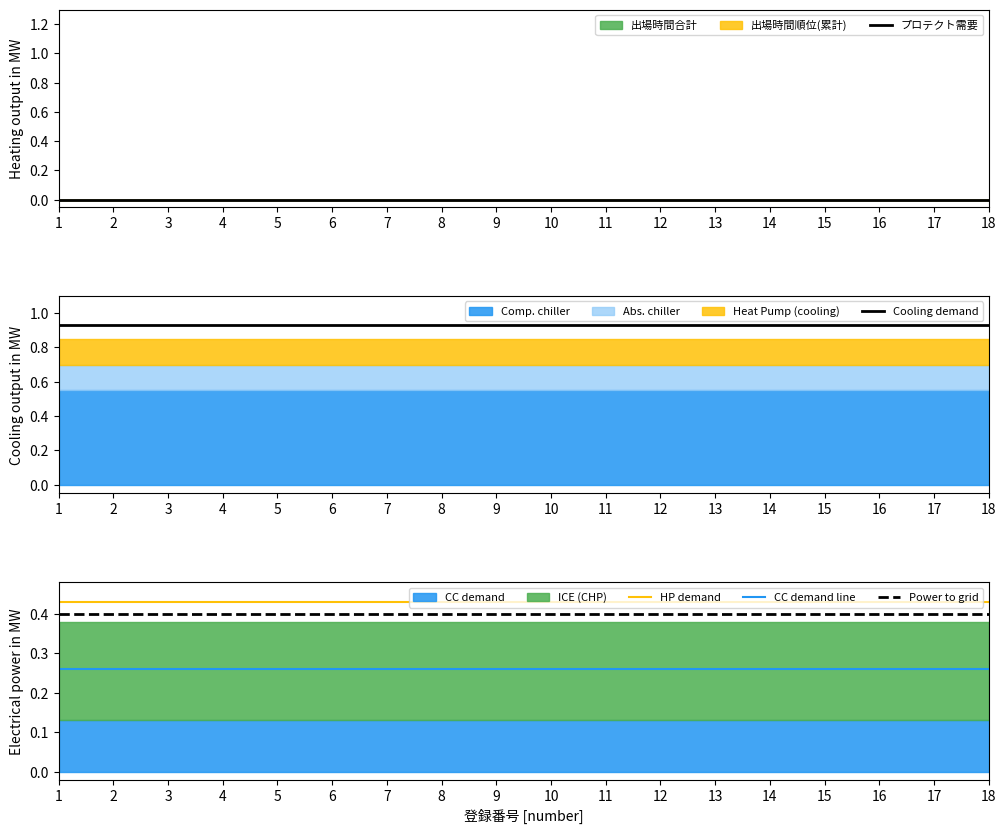

What is the sum of the HP demand values at 10 and 3?

0.9